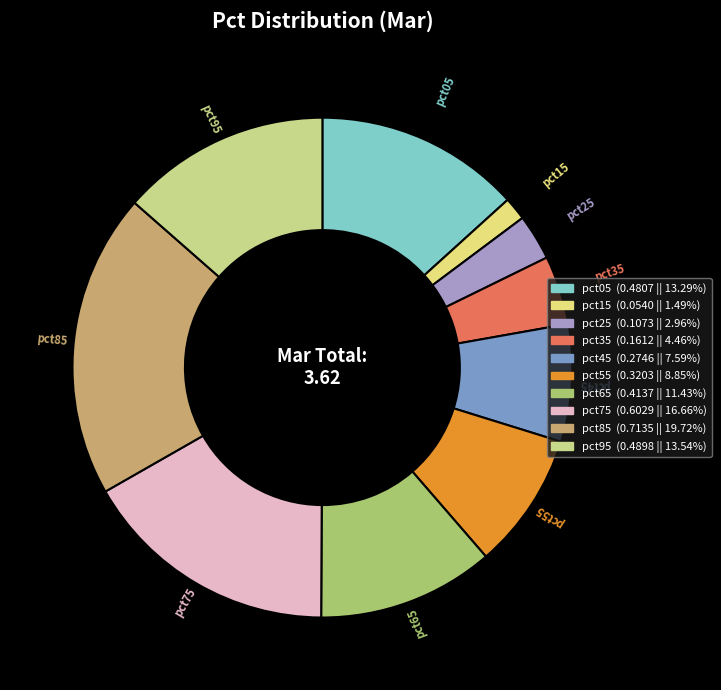

How many slices are in this pie chart?

10